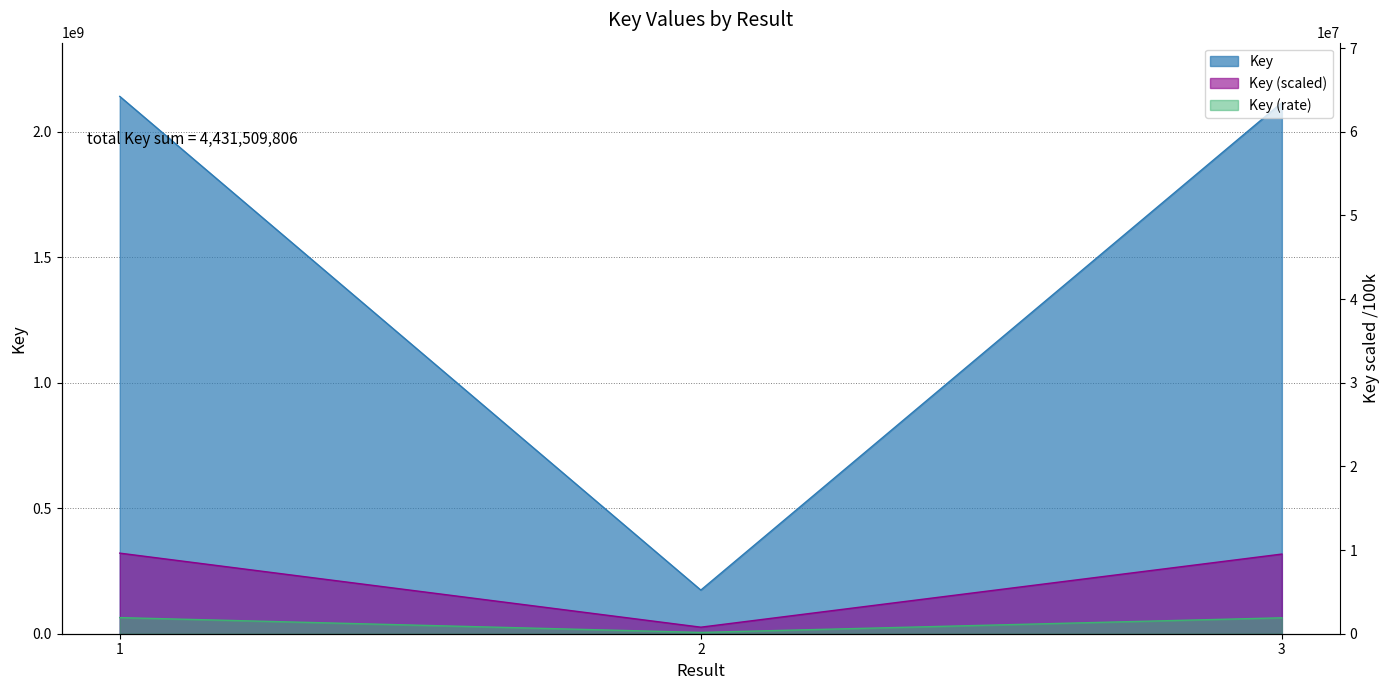

What is the difference between the values at 2 and 3?

291383765.1